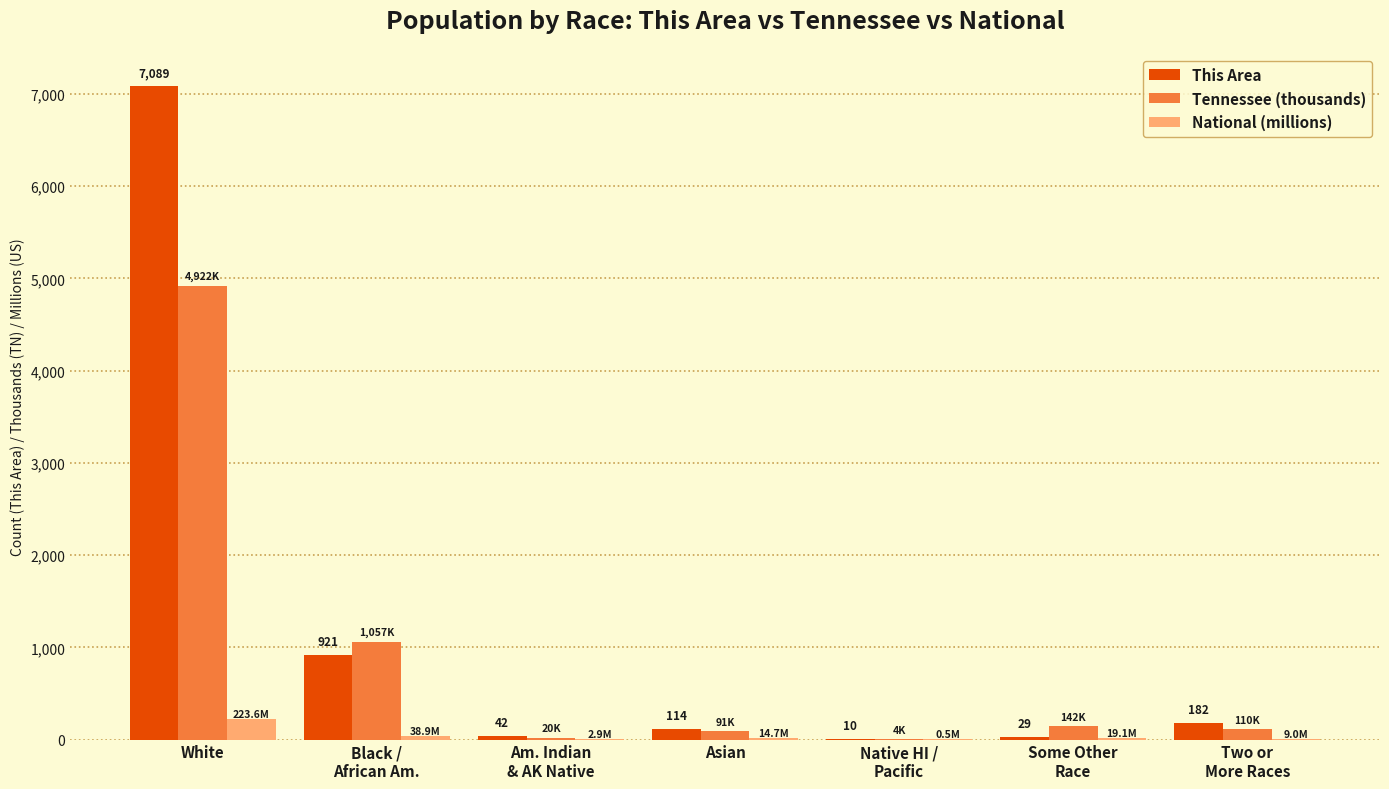

What are all the series names shown in the legend?

This Area, Tennessee (thousands), National (millions)